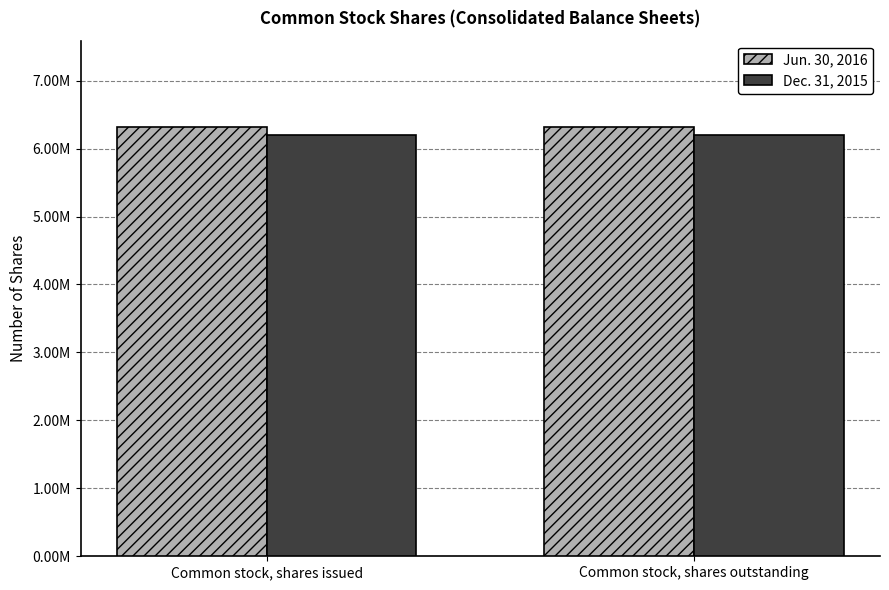

What is the maximum value for Dec. 31, 2015?

6198135